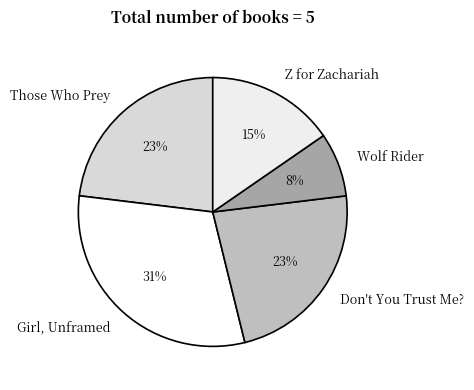

To the nearest percent, what is the average slice percentage?

20%